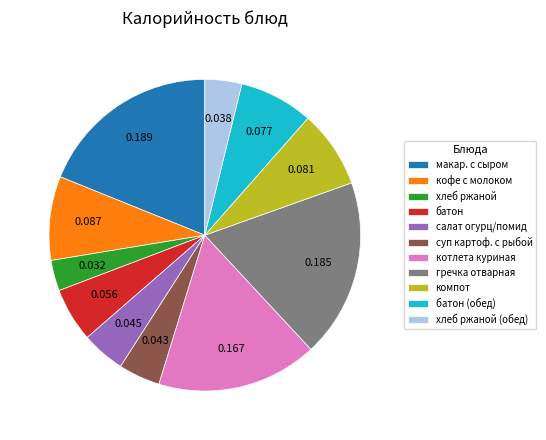

Which slice is the smallest?

хлеб ржаной